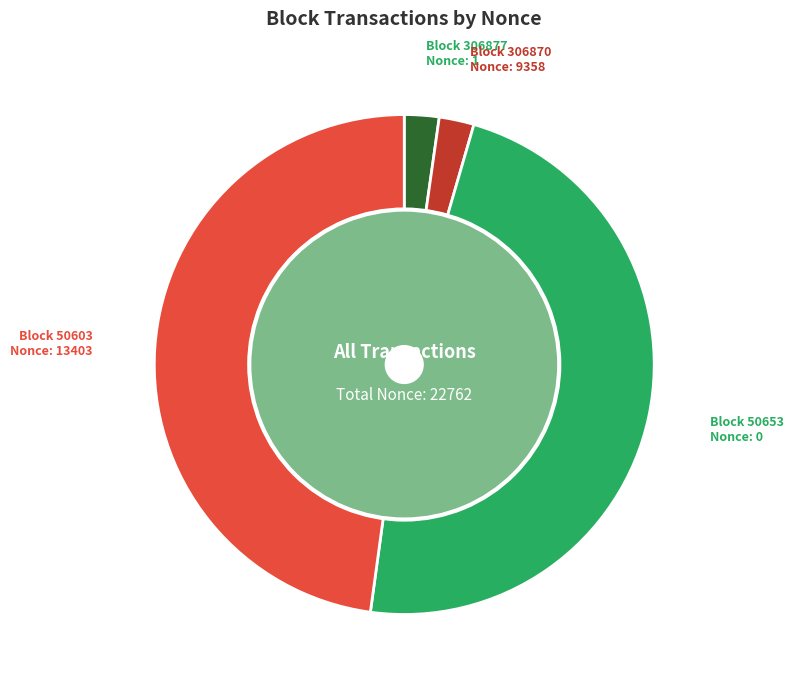

To the nearest percent, what is the average slice percentage?

25%